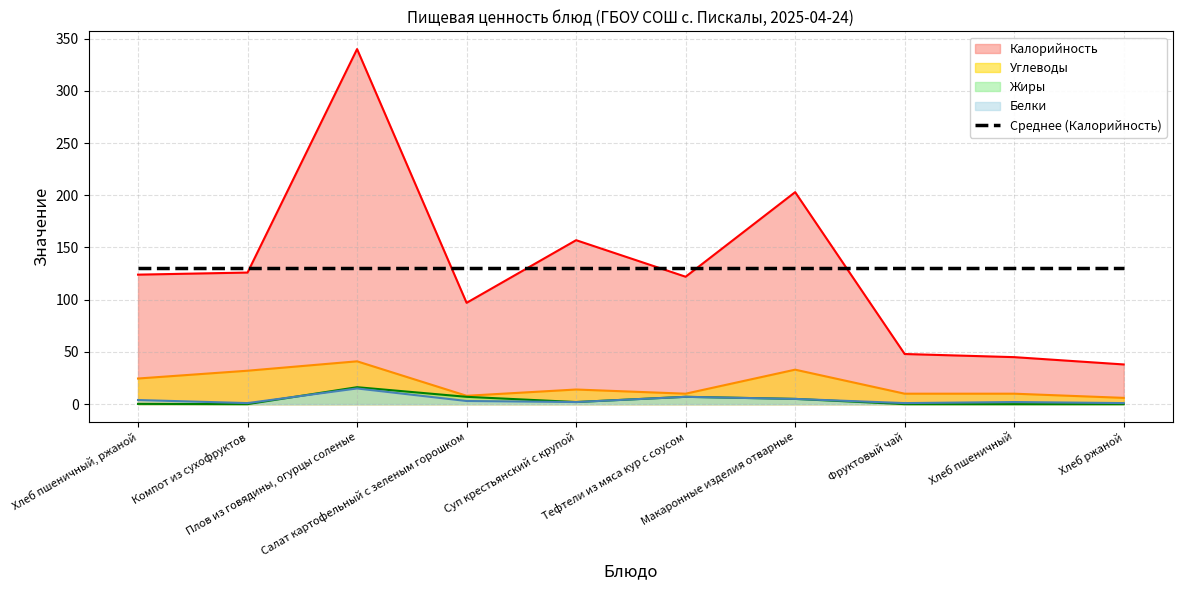

Count the number of categories in the chart.

10